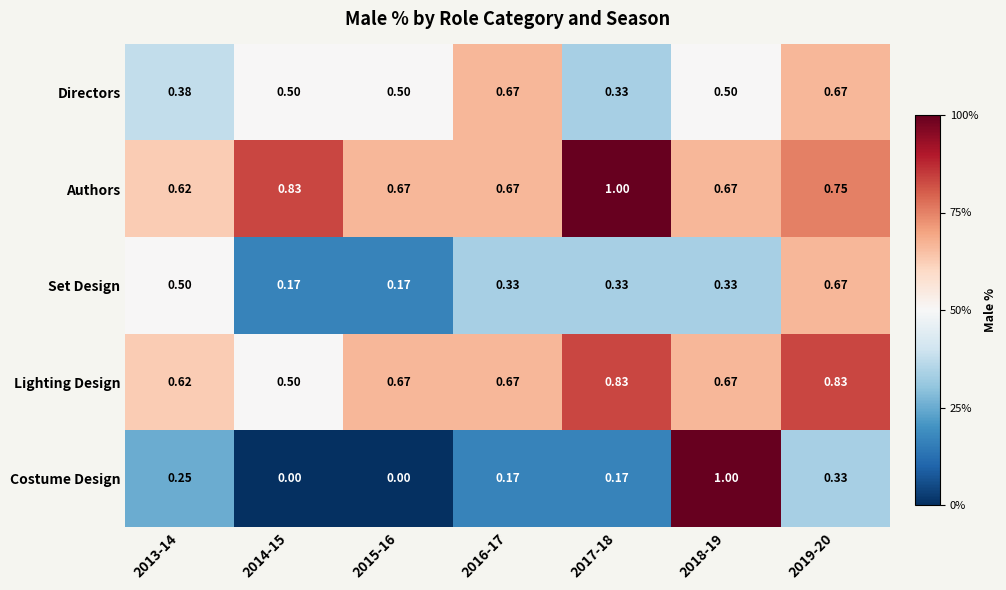

Is the value of Set Design at 2018-19 greater than the value of Authors at 2019-20?

No